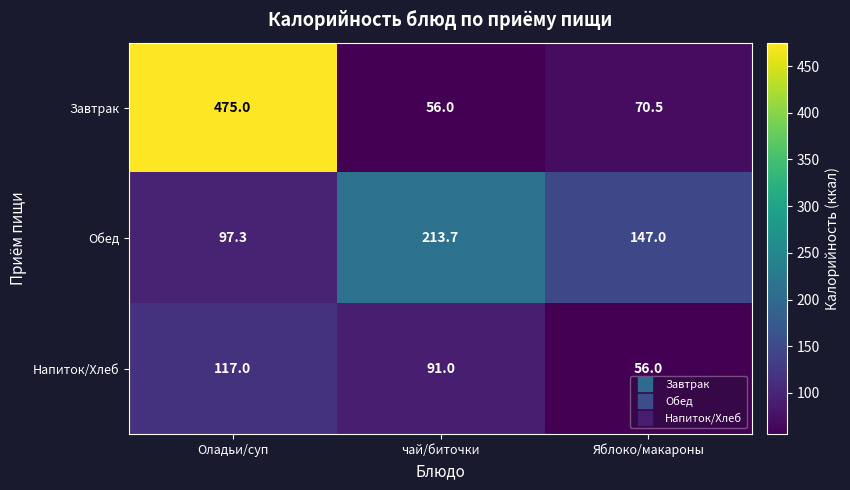

Reading right to left, transcribe all the data shown in this chart.

Завтрак: 70.5	56.0	475.0
Обед: 147.0	213.7	97.3
Напиток/Хлеб: 56.0	91.0	117.0